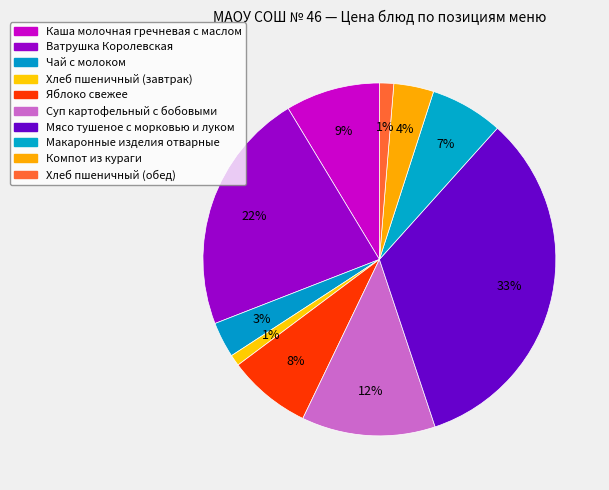

What portion of the pie excludes Компот из кураги?

96.3%